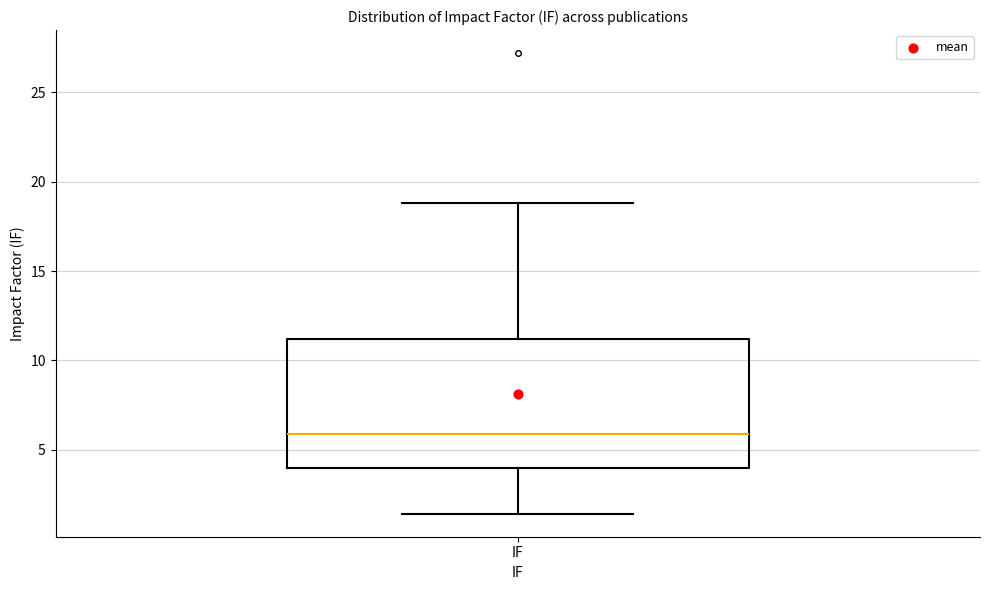

Transcribe this box plot: give where the median line is, the range the box spans, and where the two whiskers end, as read against the y-axis. The values are not printed on the chart, so give them approximately, as read against the axis.

median 6.0, box 4.0 to 11.0, whiskers 1.5 to 19.0